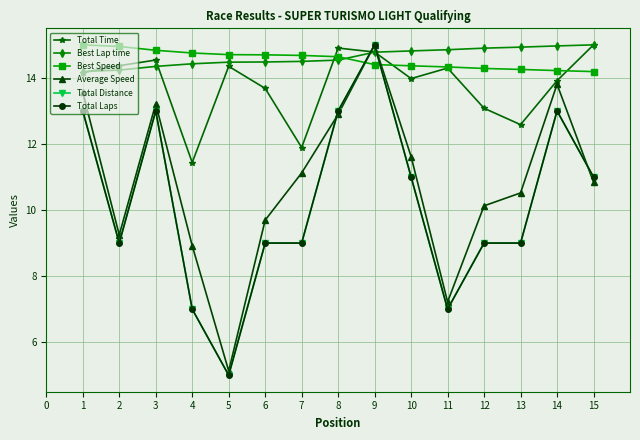

Is this an area chart (filled region under the line)?

No